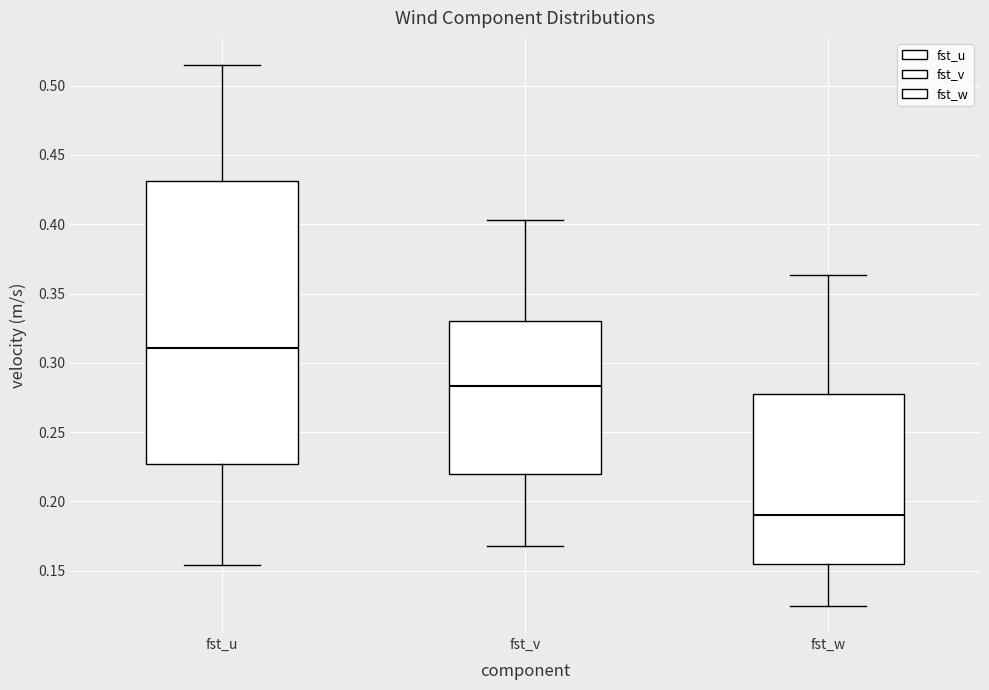

Reading left to right, read every box against the y-axis: the position of its median line, the range the box covers, and the ends of its whiskers. The values are not printed on the chart, so give them approximately, as read against the axis.

fst_u: median 0.310, box 0.225 to 0.430, whiskers 0.155 to 0.515
fst_v: median 0.285, box 0.220 to 0.330, whiskers 0.170 to 0.405
fst_w: median 0.190, box 0.155 to 0.280, whiskers 0.125 to 0.365